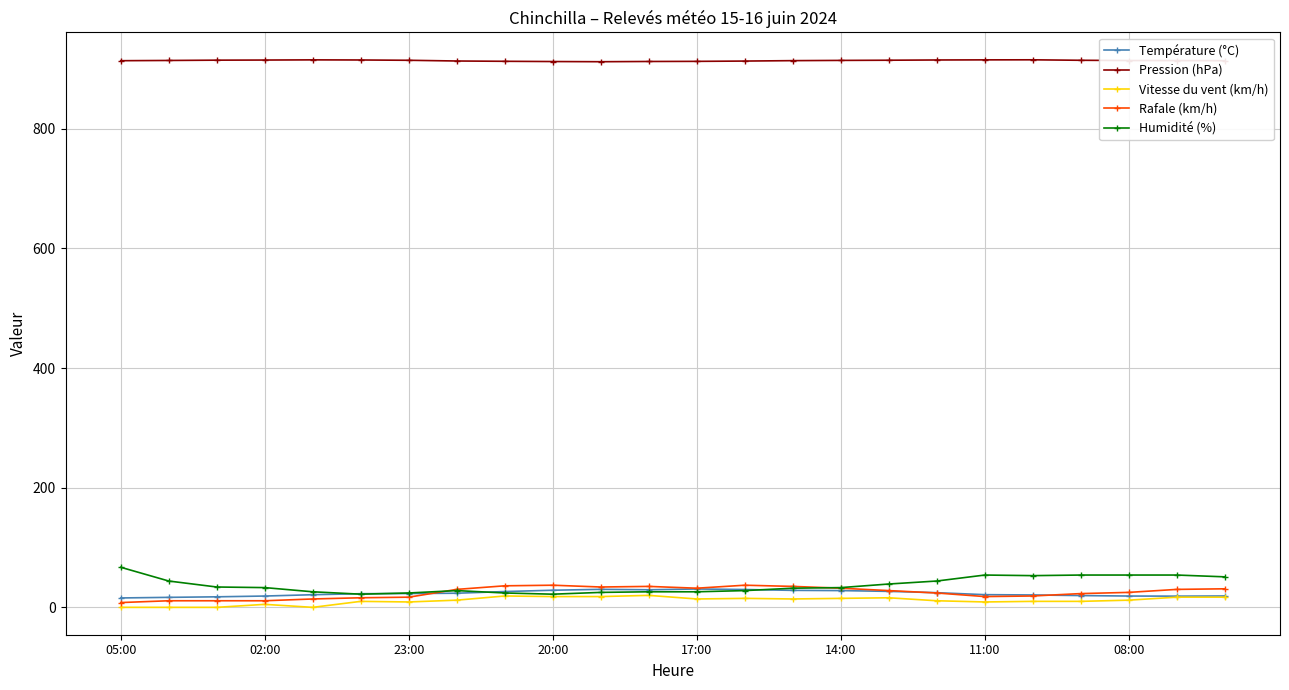

What is the value of the Humidité (%) point at the 9th from the left?

24.0